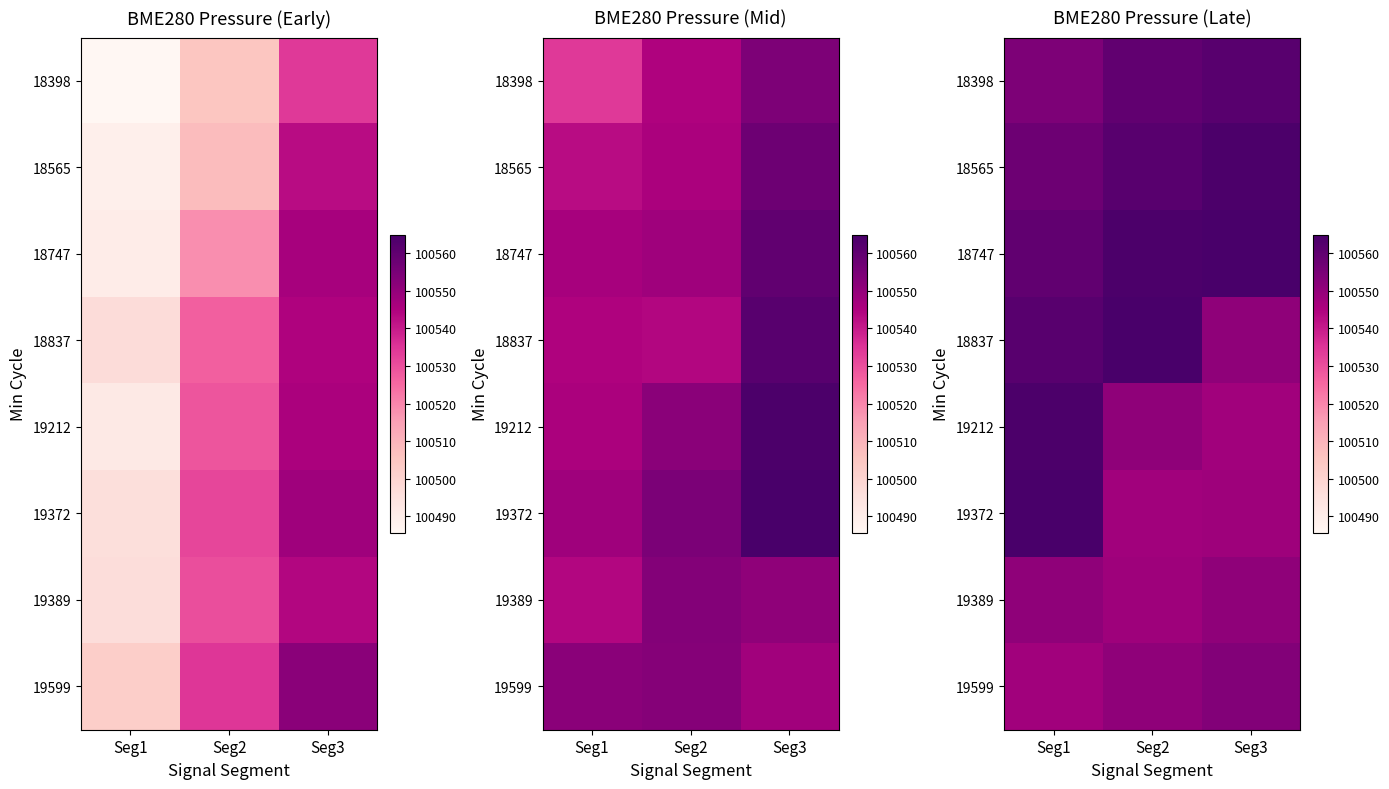

What is the spread (max minus min) of values at Seg3?

17.6